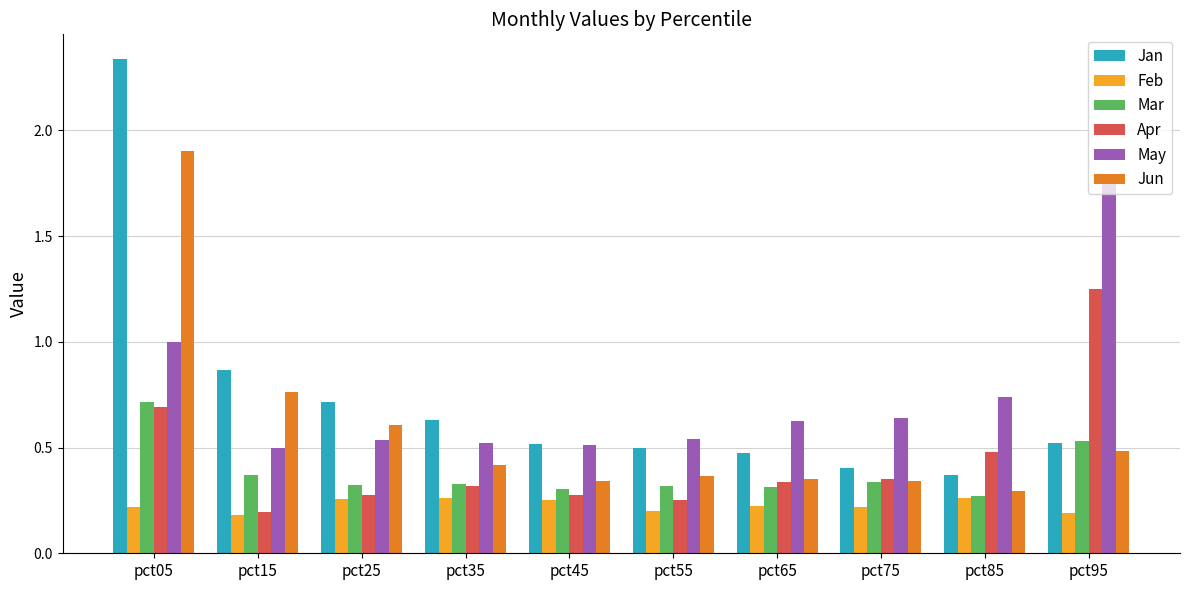

Rank the series by their maximum value, from highest to lowest.

Jan, Jun, May, Apr, Mar, Feb